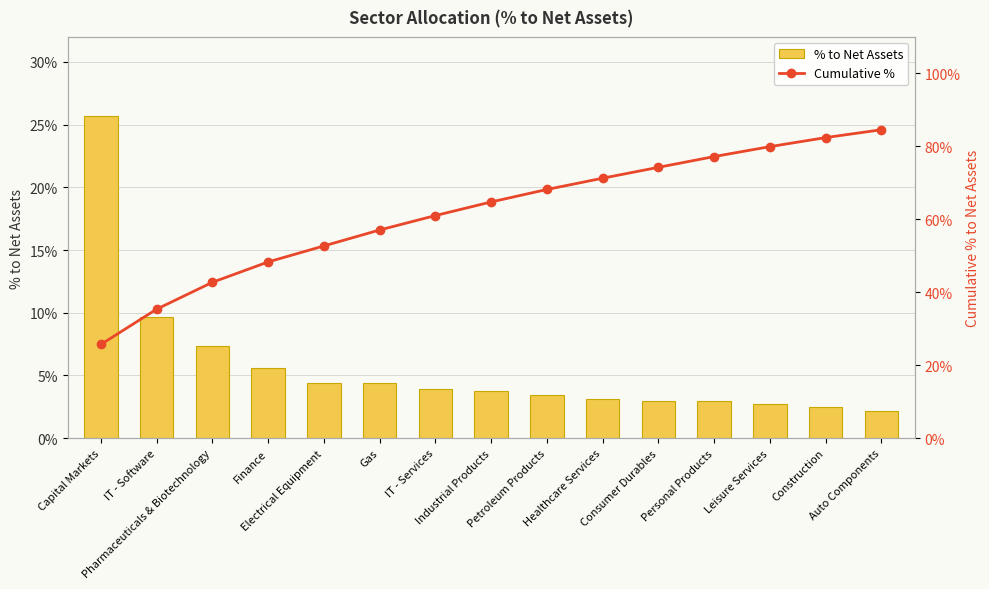

What is the label of the 5th bar from the right?

Consumer Durables